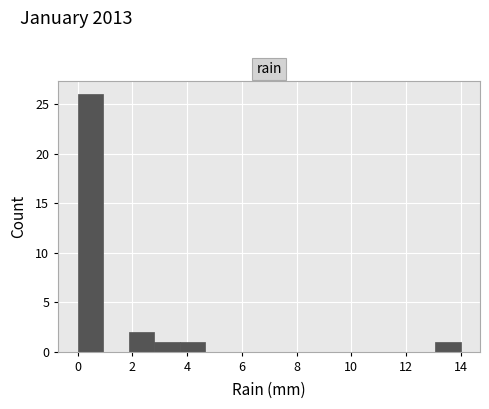

Reading left to right, transcribe this chart: for each bar, give the range it covers on the x-axis and its height. Neither the bar edges nor the heights are printed on the chart, so give them approximately, as read against the axes.

0.0 to 1.0: 26
1.0 to 1.8: 0
1.8 to 2.8: 2
2.8 to 3.8: 1
3.8 to 4.6: 1
4.6 to 5.6: 0
5.6 to 6.6: 0
6.6 to 7.4: 0
7.4 to 8.4: 0
8.4 to 9.4: 0
9.4 to 10.2: 0
10.2 to 11.2: 0
11.2 to 12.2: 0
12.2 to 13.0: 0
13.0 to 14.0: 1